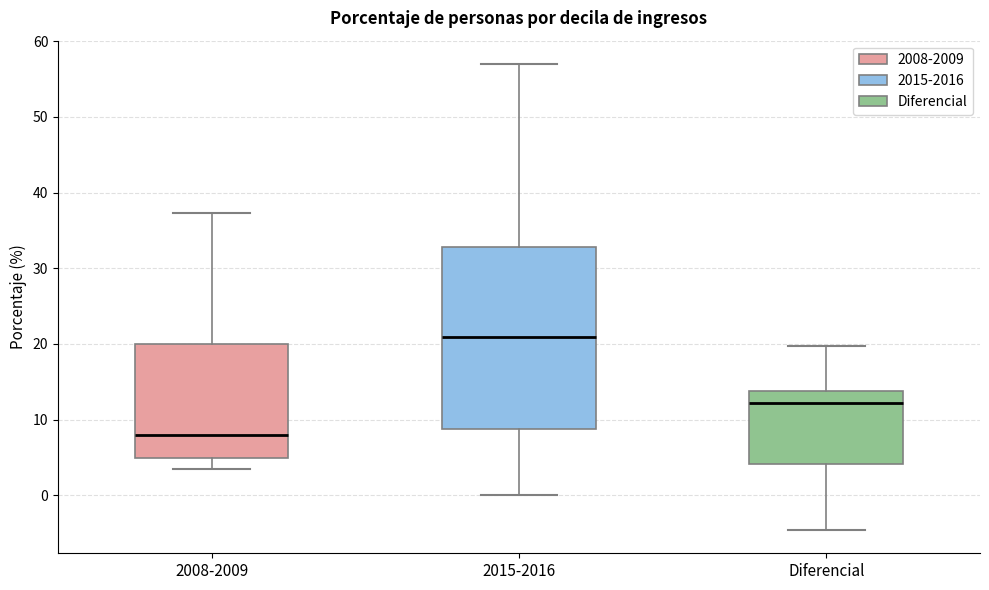

Reading left to right, read every box against the y-axis: the position of its median line, the range the box covers, and the ends of its whiskers. The values are not printed on the chart, so give them approximately, as read against the axis.

2008-2009: median 8, box 5 to 20, whiskers 4 to 37
2015-2016: median 21, box 9 to 33, whiskers 0 to 57
Diferencial: median 12, box 4 to 14, whiskers -5 to 20